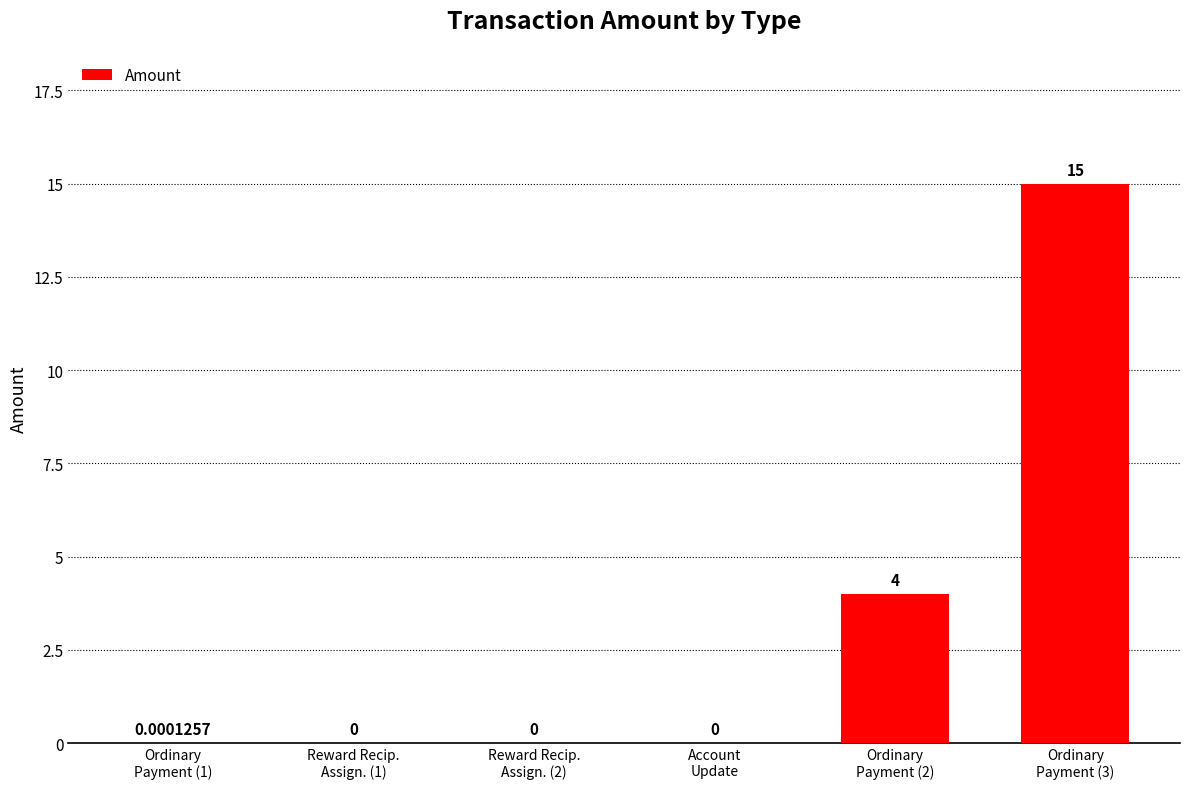

What is the average value?

3.2